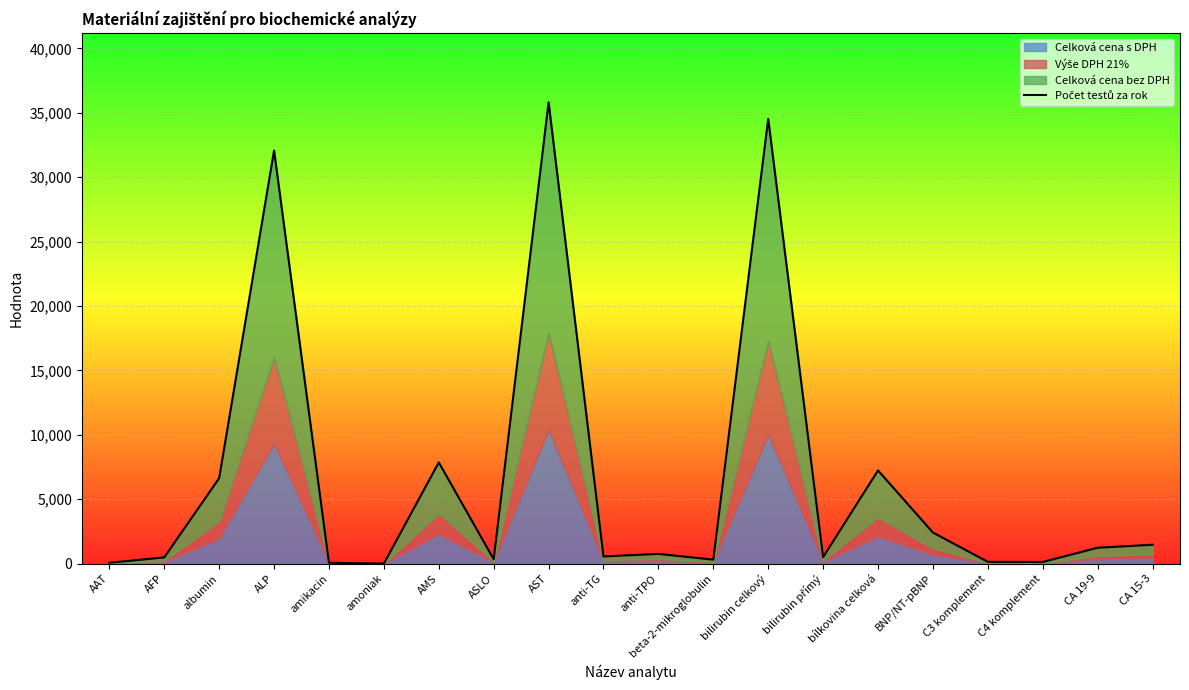

List the labels in order of value, smallest first.

amoniak, AAT, amikacin, C4 komplement, C3 komplement, beta-2-mikroglobulin, ASLO, AFP, bilirubin přímý, anti-TG, anti-TPO, CA 19-9, CA 15-3, BNP/NT-pBNP, albumin, bílkovina celková, AMS, ALP, bilirubin celkový, AST